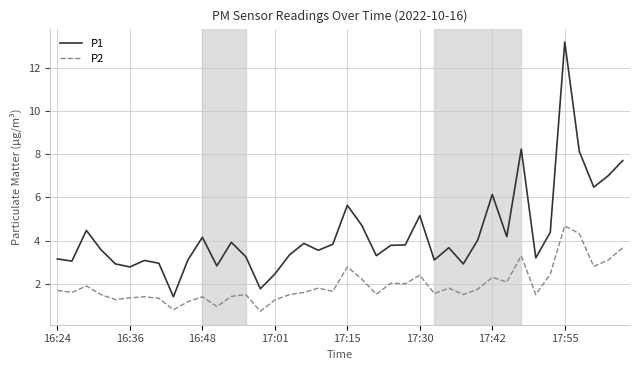

Which series has the widest spread of values?

P1